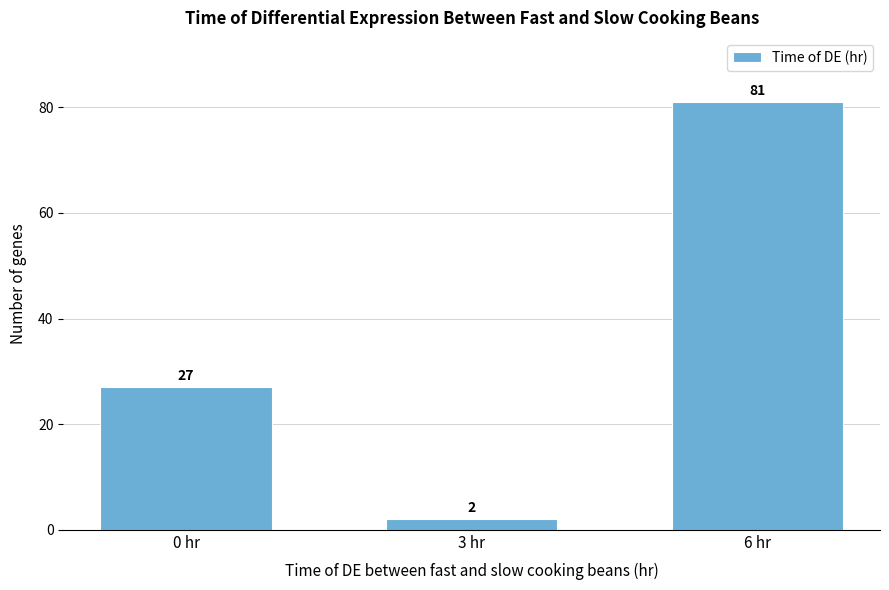

Reading left to right, what are all the values shown in this chart?

27	2	81